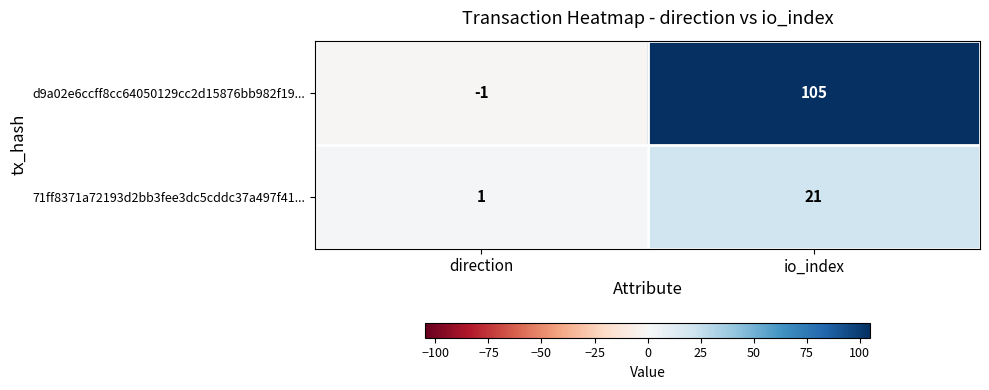

What is the approximate value of d9a02e6ccff8cc64050129cc2d15876bb982f19... at io_index?

105